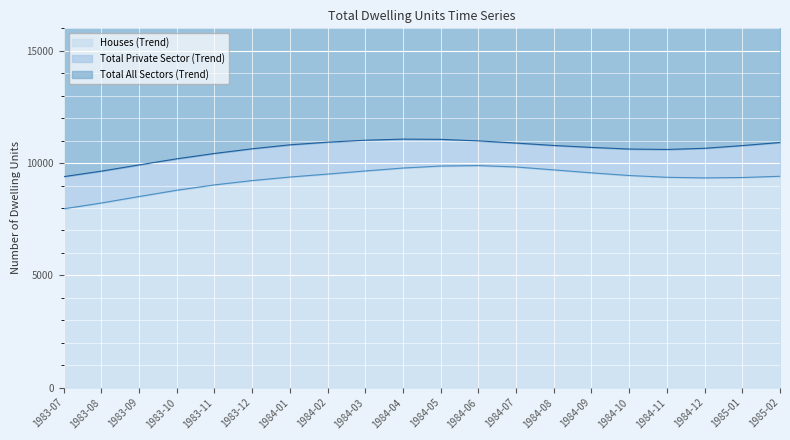

At which category does Houses (Trend) reach its first local valley?

1984-12